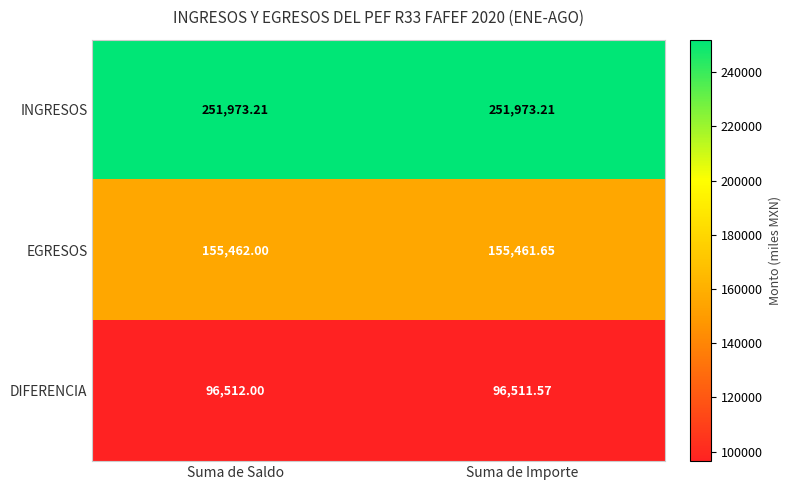

At how many categories does at least one series exceed 133366?

2